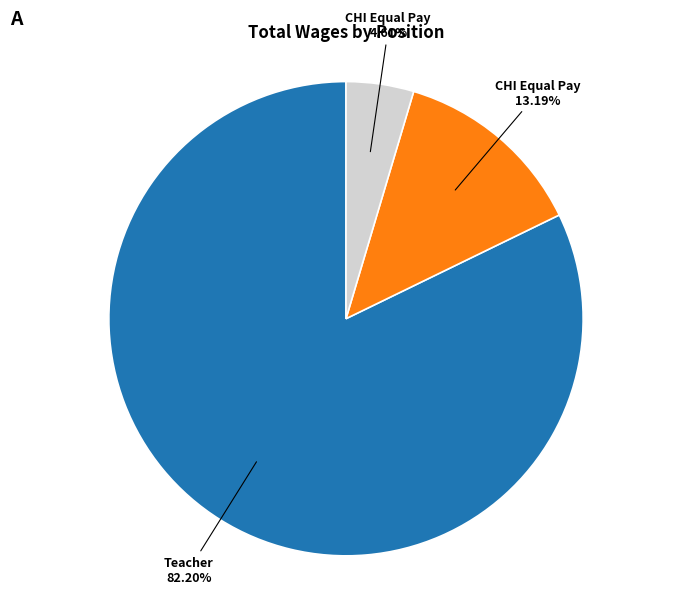

Is there any slice that represents more than half of the pie?

Yes